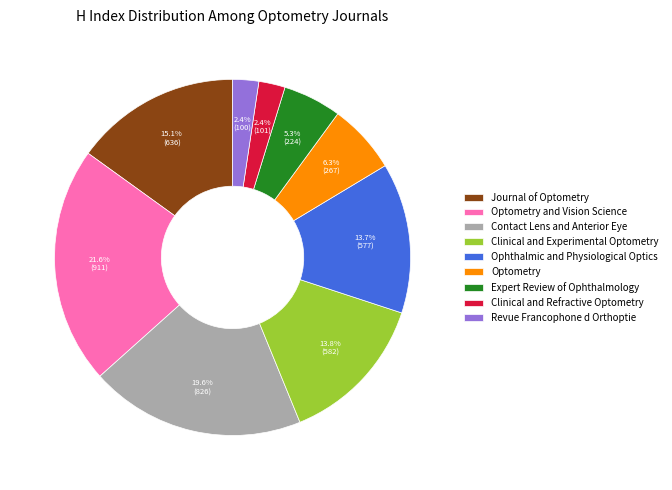

What is the total percentage of Clinical and Experimental Optometry and Optometry and Vision Science?

35.3%